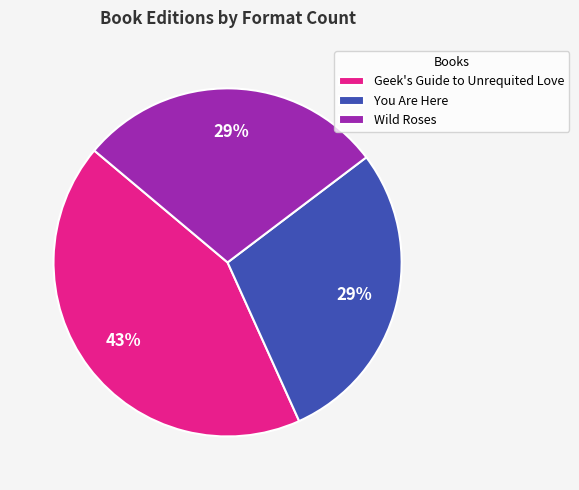

Does any single category account for the majority?

No